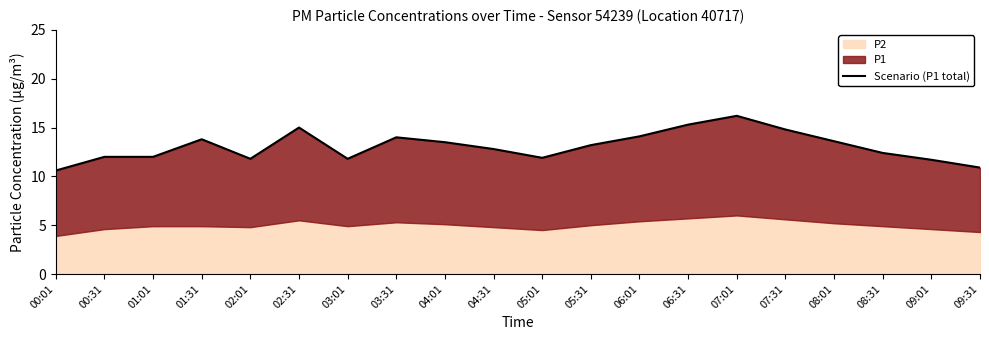

What is the label of the 3rd point from the left?

01:01